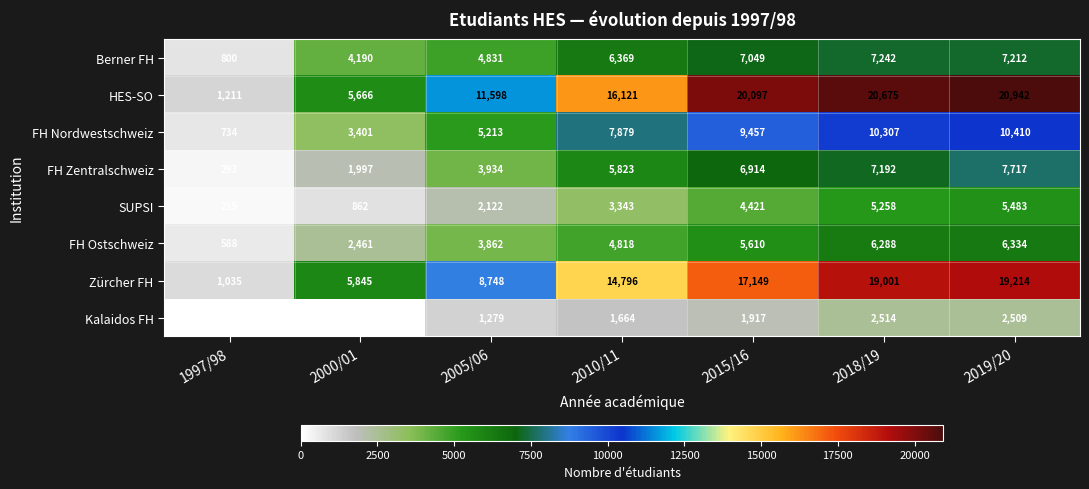

At which label is Kalaidos FH closest to 1257?

2005/06